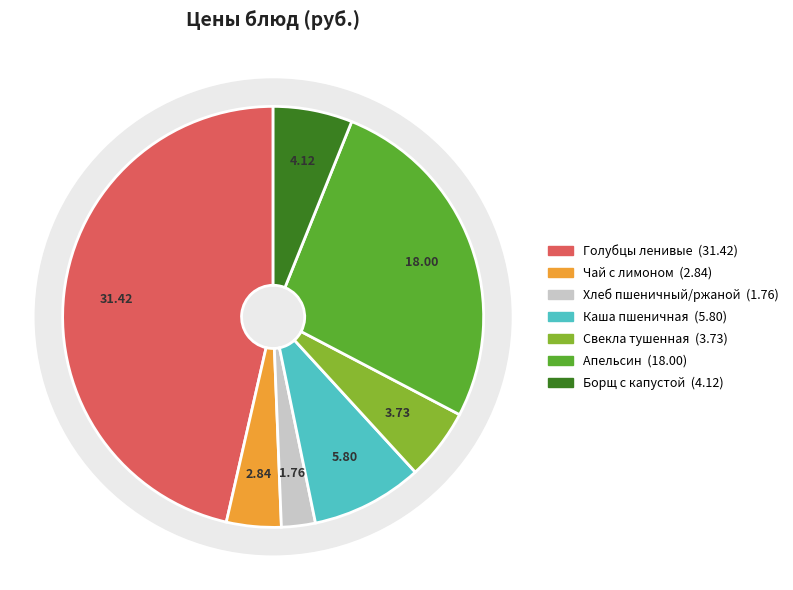

True or false: Свекла тушенная accounts for 16% of the total.

False